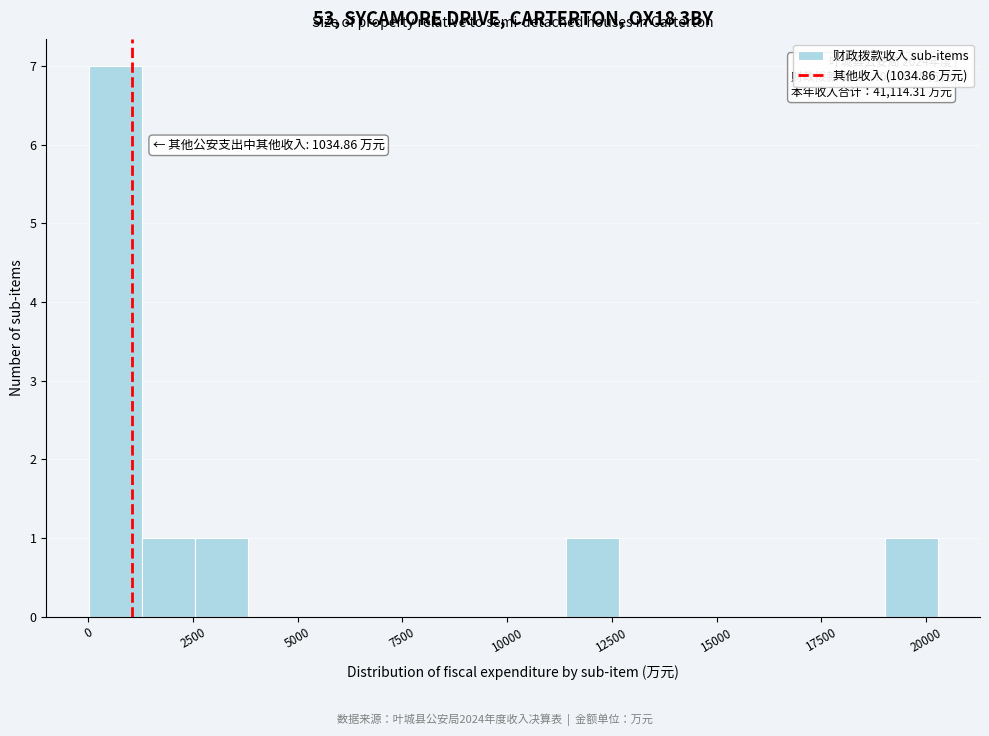

Read against the x-axis, roughly where is the centre of the tallest bar?

500